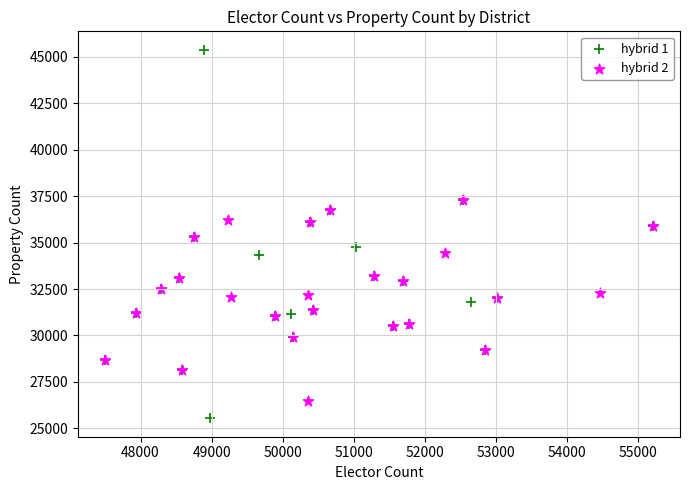

Which series has the widest spread of Y values?

hybrid 1